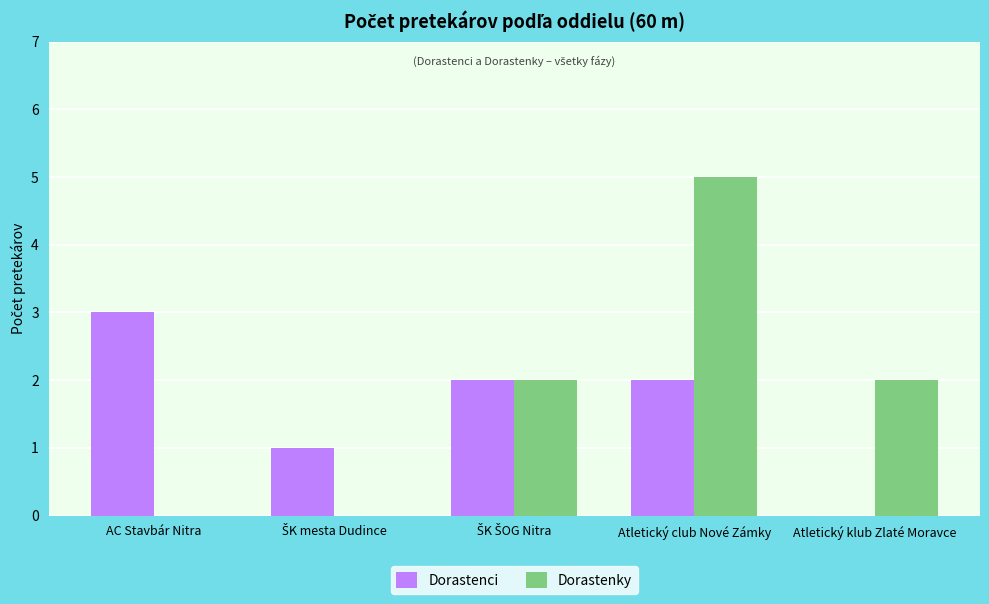

How many series are shown in this chart?

2